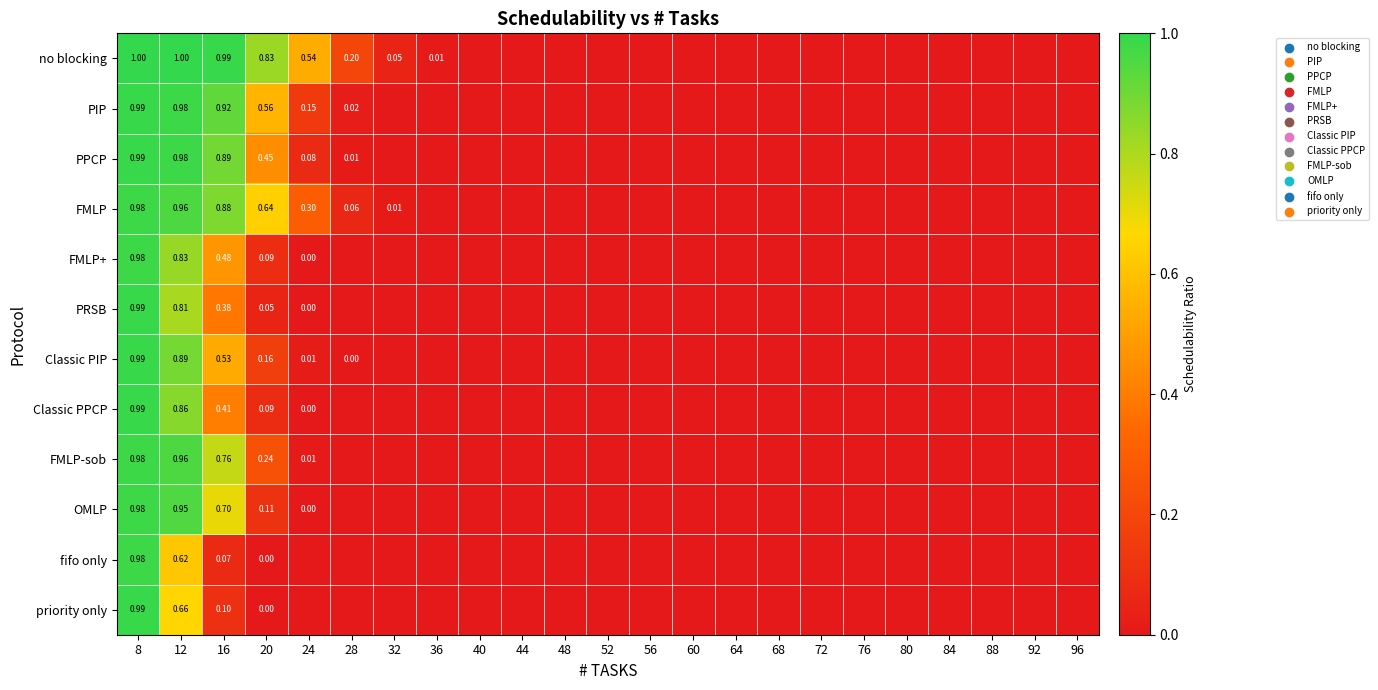

List the series in order of their peak value, highest first.

no blocking, PIP, PPCP, PRSB, priority only, Classic PIP, Classic PPCP, FMLP, FMLP+, FMLP-sob, OMLP, fifo only